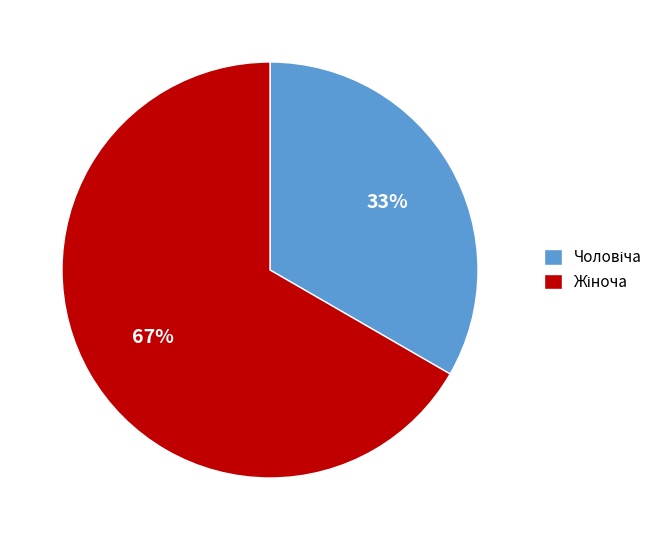

Does any single category account for the majority?

Yes